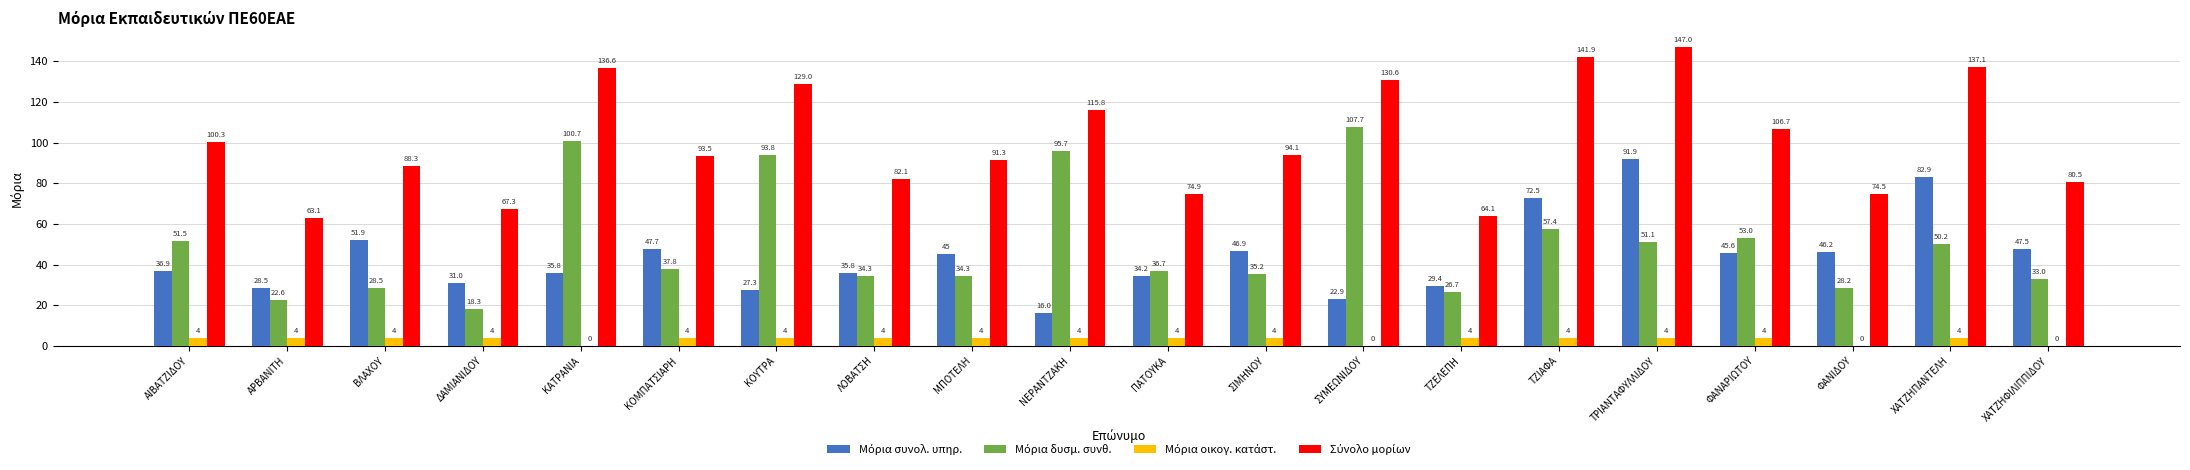

Which category has the highest value across all series?

ΤΡΙΑΝΤΑΦΥΛΛΙΔΟΥ